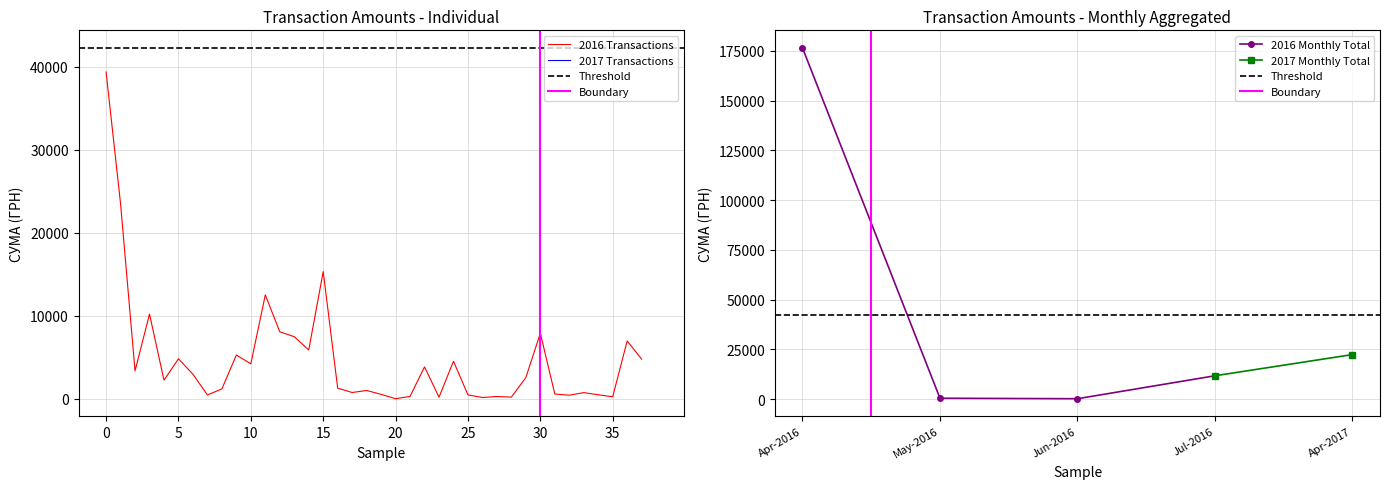

Is this an area chart (filled region under the line)?

No